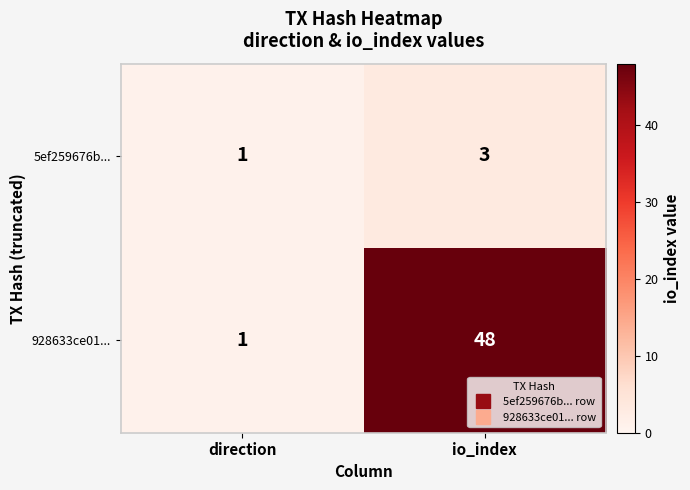

The value of 928633ce01... at io_index is 48. True or false?

True